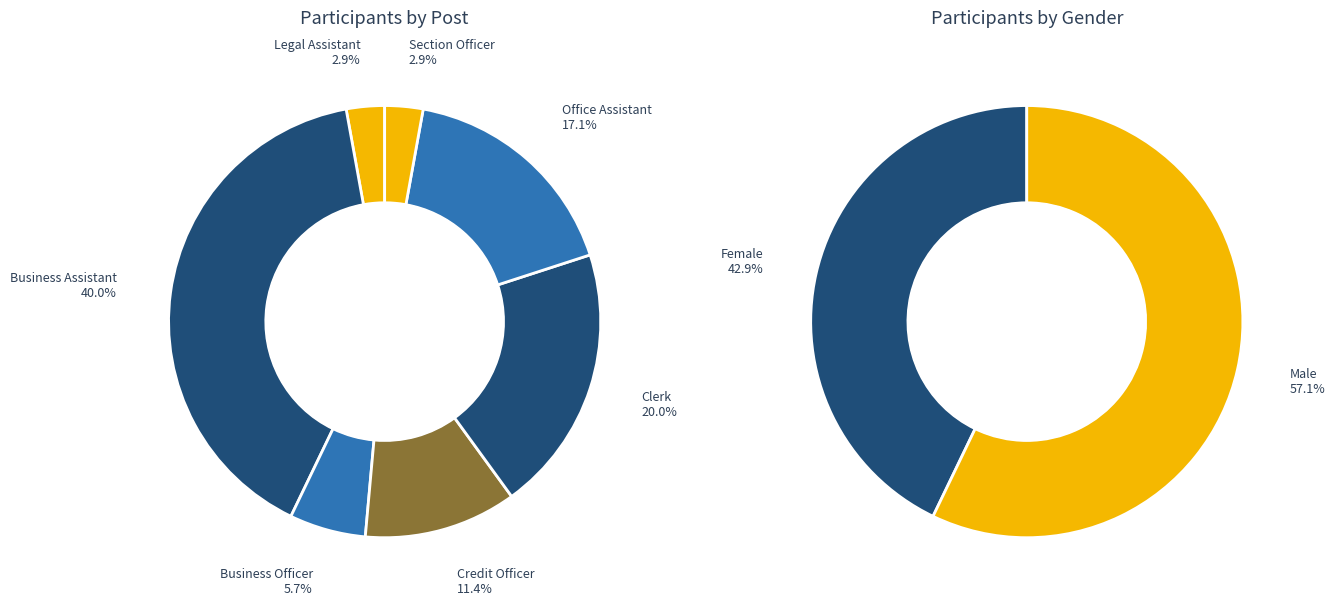

To the nearest percent, what percentage of the pie is Male?

57%